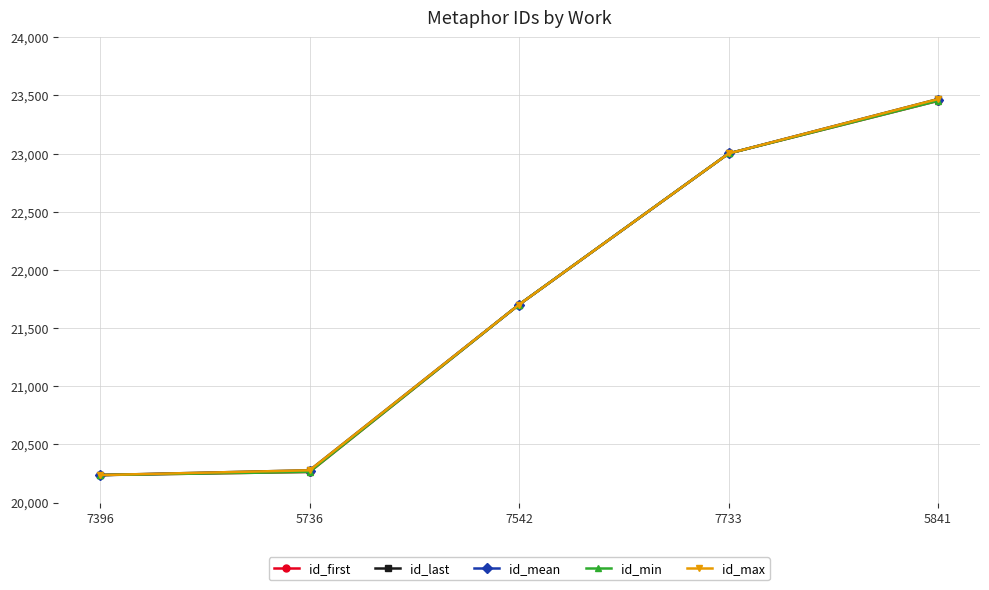

What is the maximum value for id_first?

23454